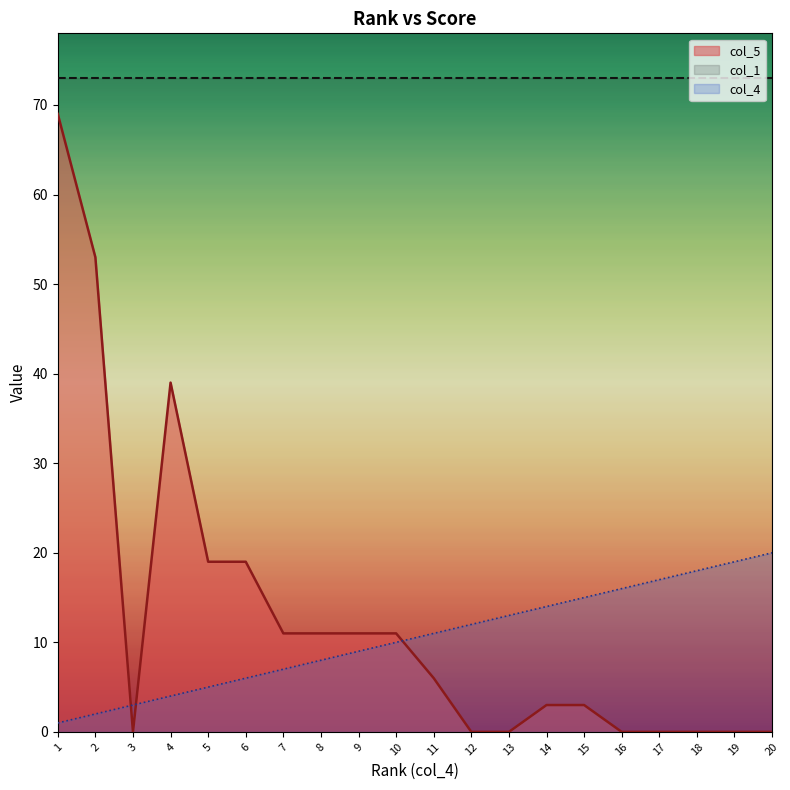

What are all the series names shown in the legend?

col_5, col_1, col_4